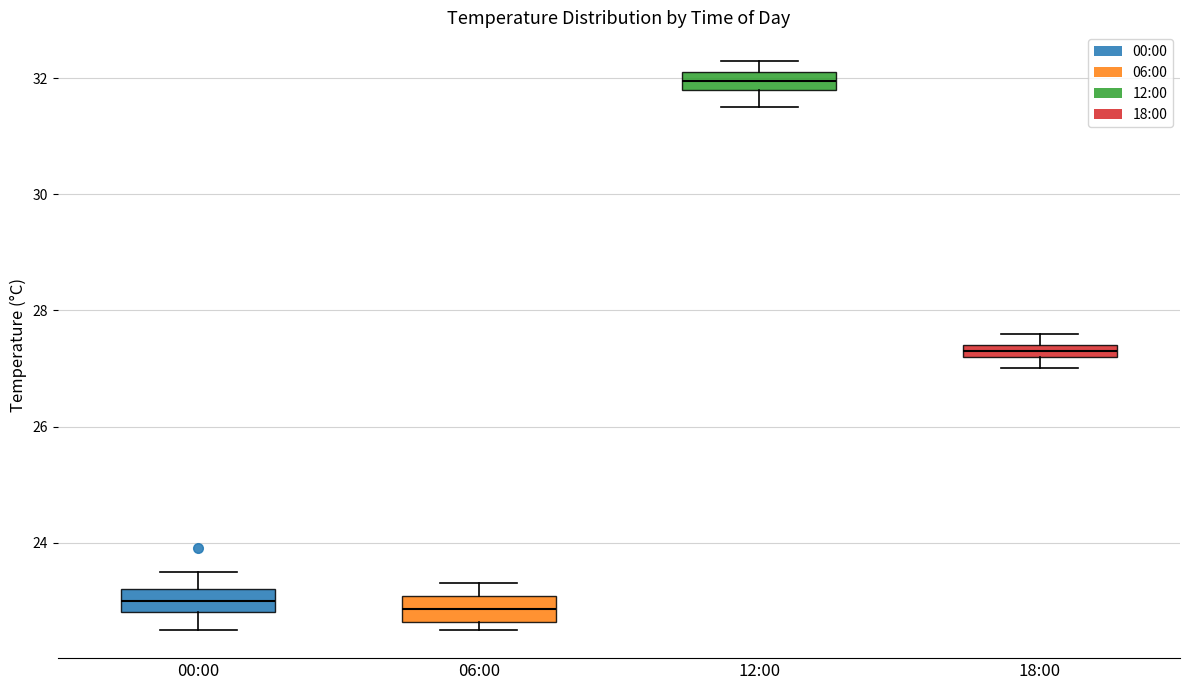

Where is the lower edge of the box for 18:00 on the y-axis? The values are not printed on the chart, so give them approximately, as read against the axis.

27.2